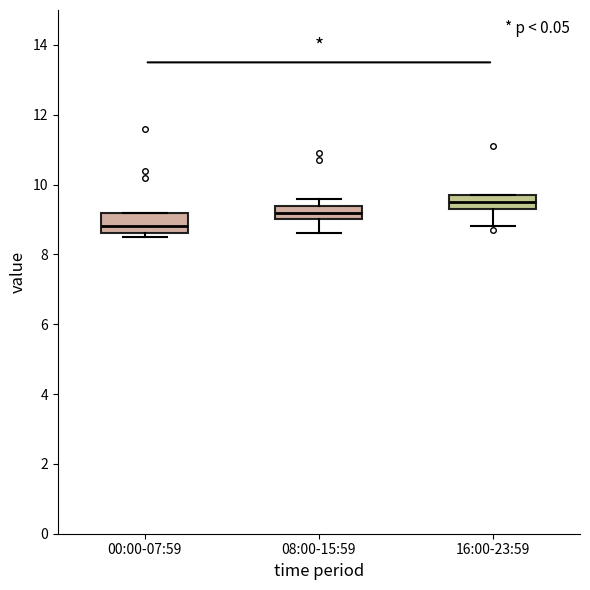

Where is the lower edge of the box for 00:00-07:59 on the y-axis? The values are not printed on the chart, so give them approximately, as read against the axis.

8.6